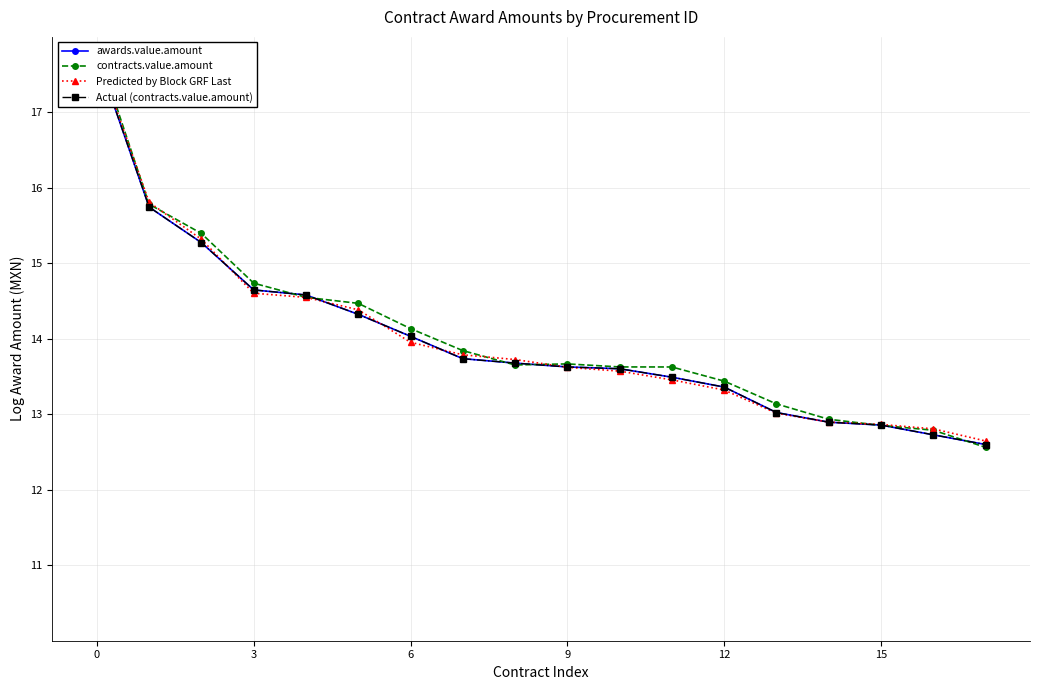

Which series has the largest range (max minus min)?

contracts.value.amount